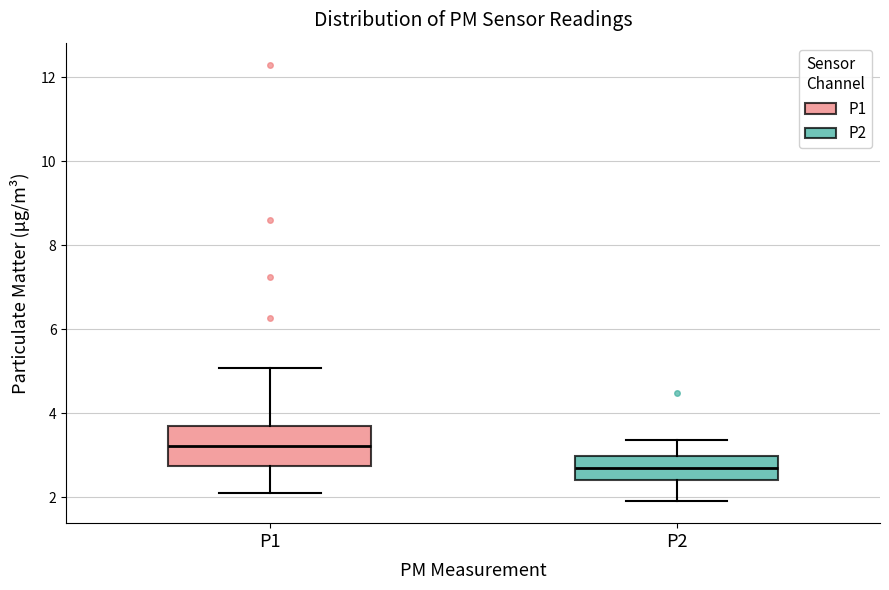

Where is the lower edge of the box for P2 on the y-axis? The values are not printed on the chart, so give them approximately, as read against the axis.

2.4